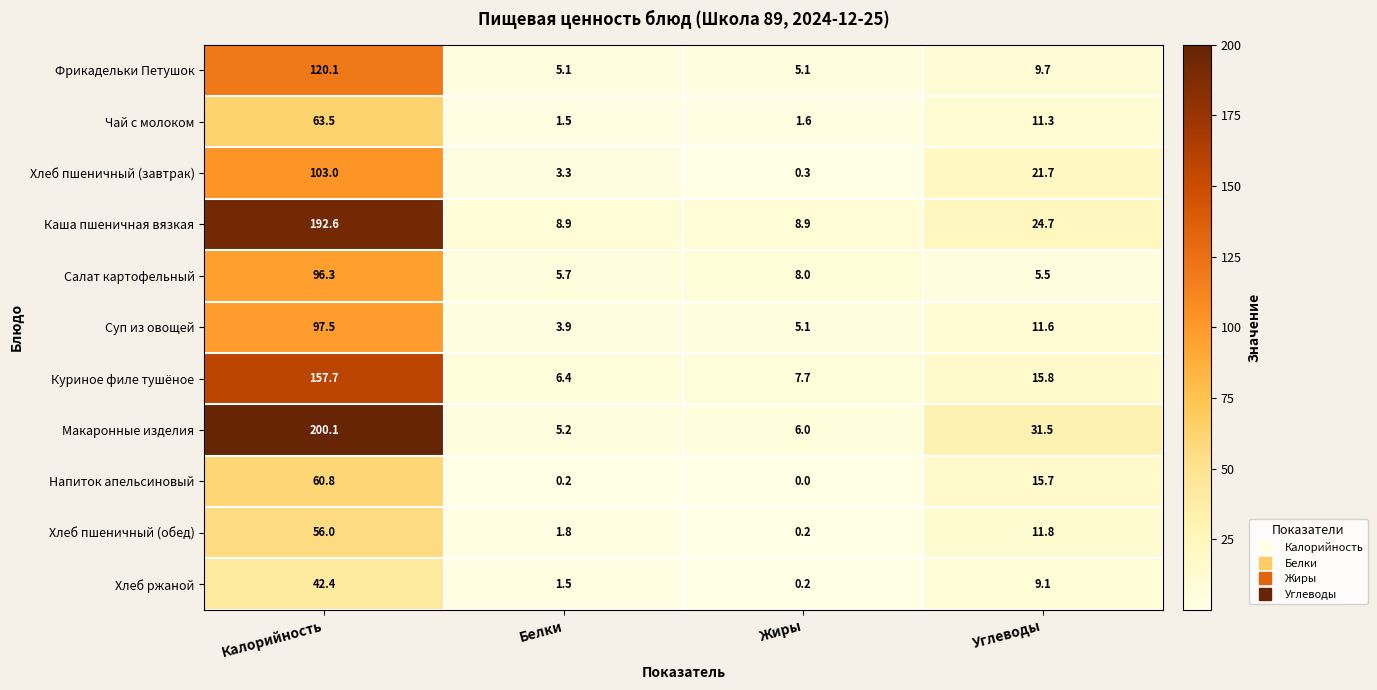

What is the sum of all Хлеб пшеничный (обед) values?

69.8